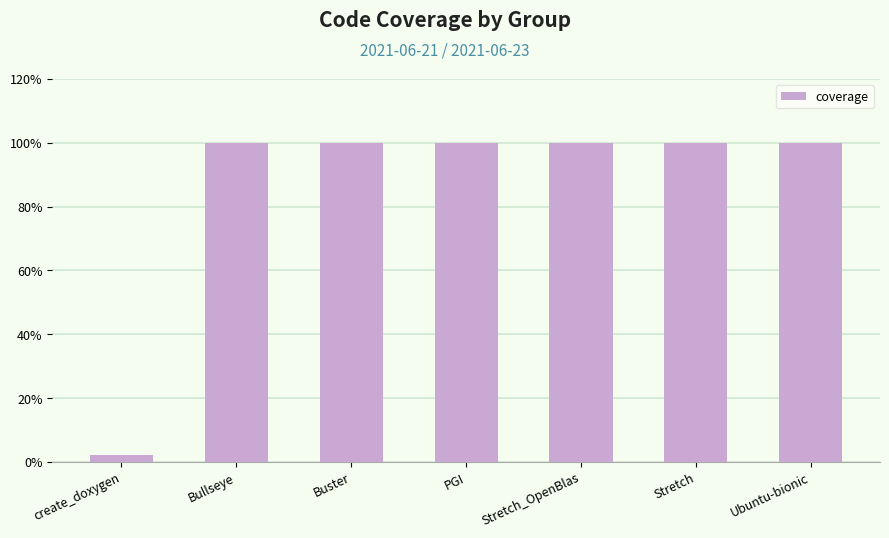

What is the label of the 7th bar from the left?

Ubuntu-bionic